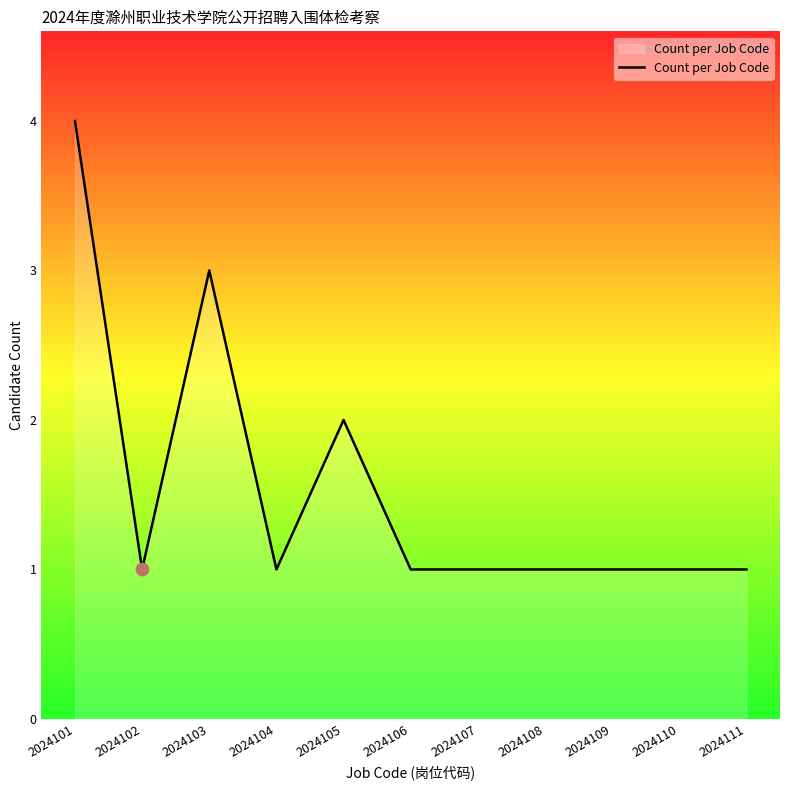

What is the change in value from 2024101 to 2024108?

-3